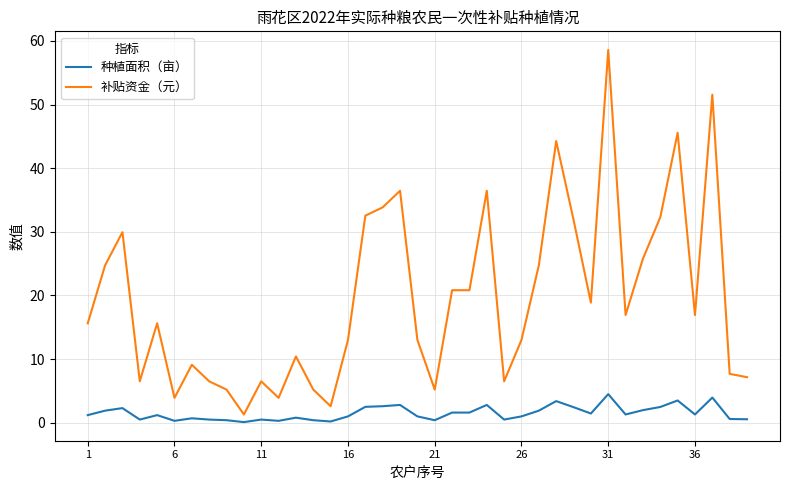

List the series in order of their overall mean, highest first.

补贴资金（元）, 种植面积（亩）